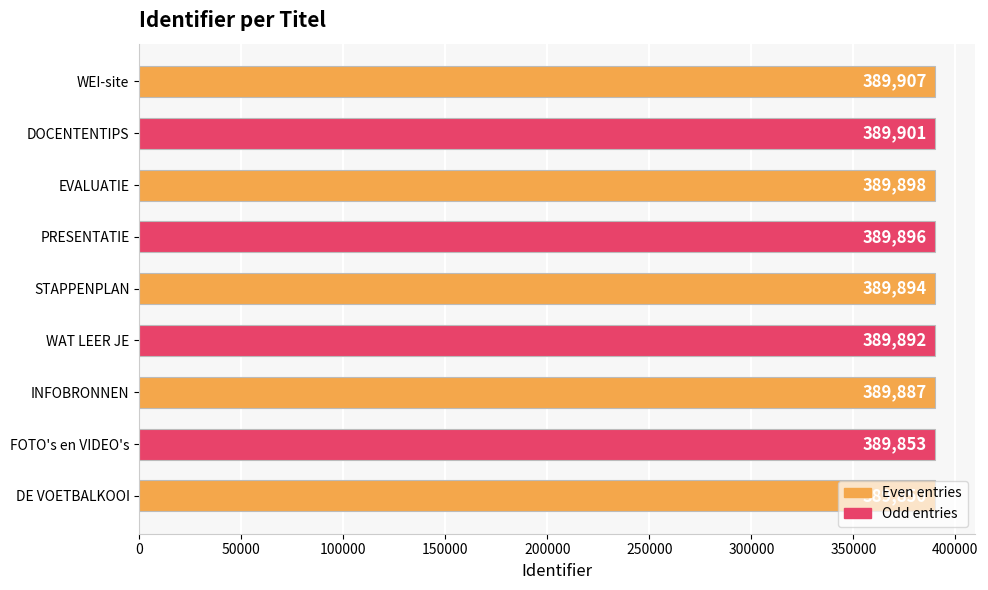

What is the sum of all values?

3508978